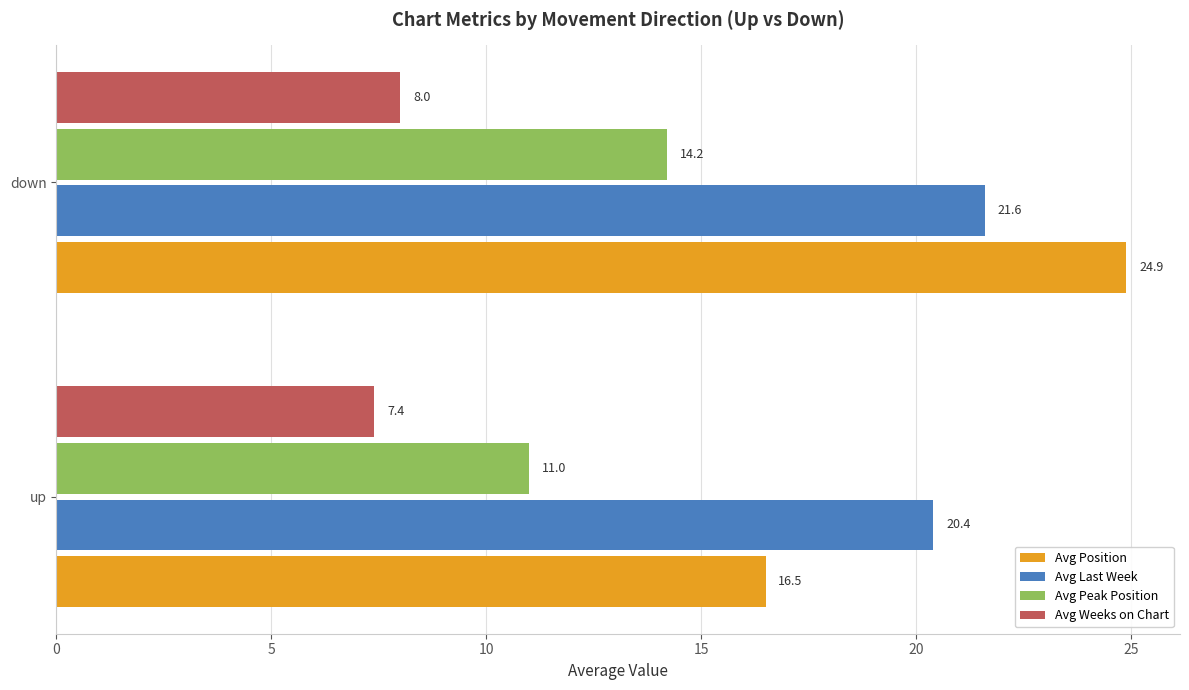

What is the sum of the Avg Position values at down and up?

41.4